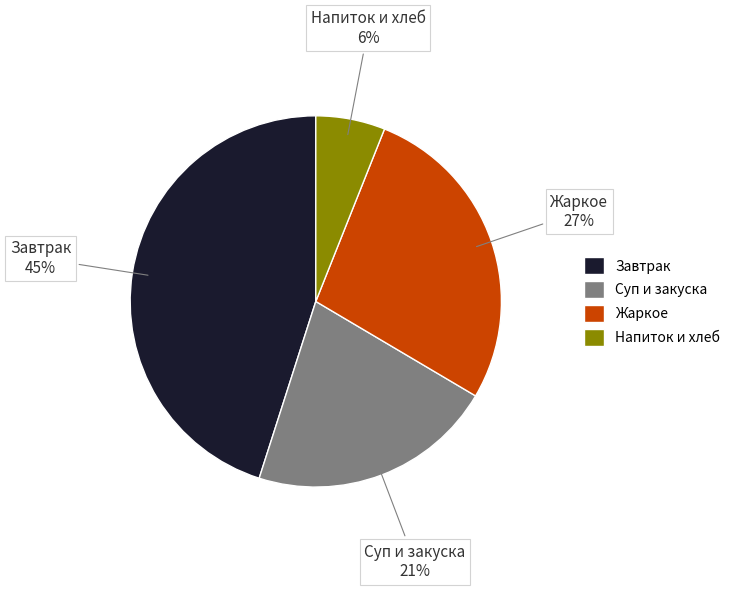

The Суп и закуска slice represents 14% of the pie. True or false?

False